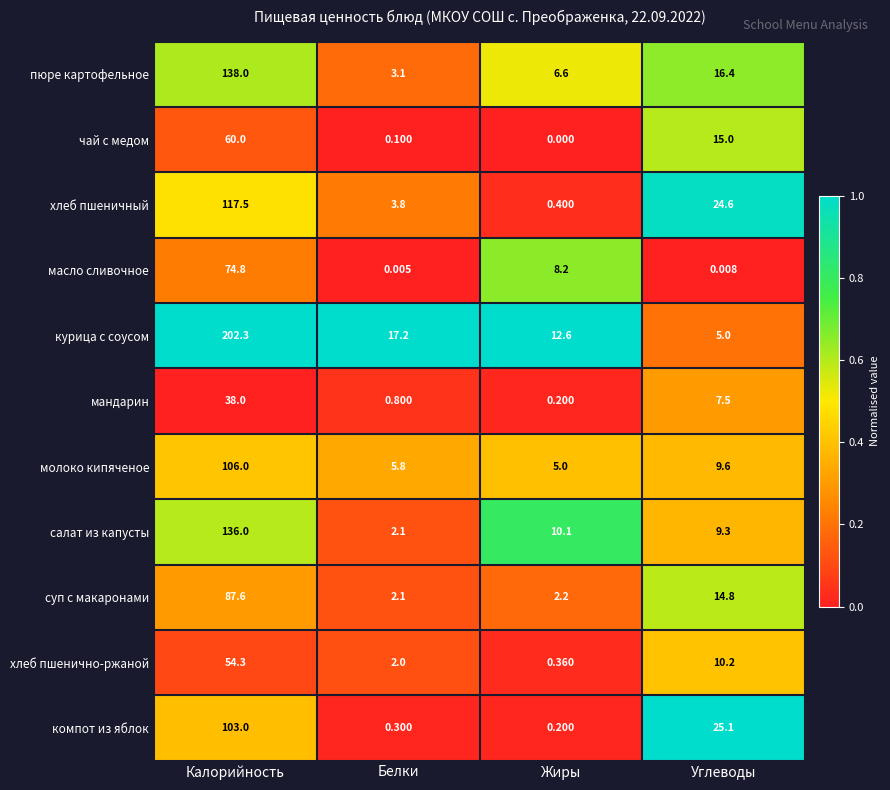

Which series changed the most between Калорийность and Углеводы?

курица с соусом